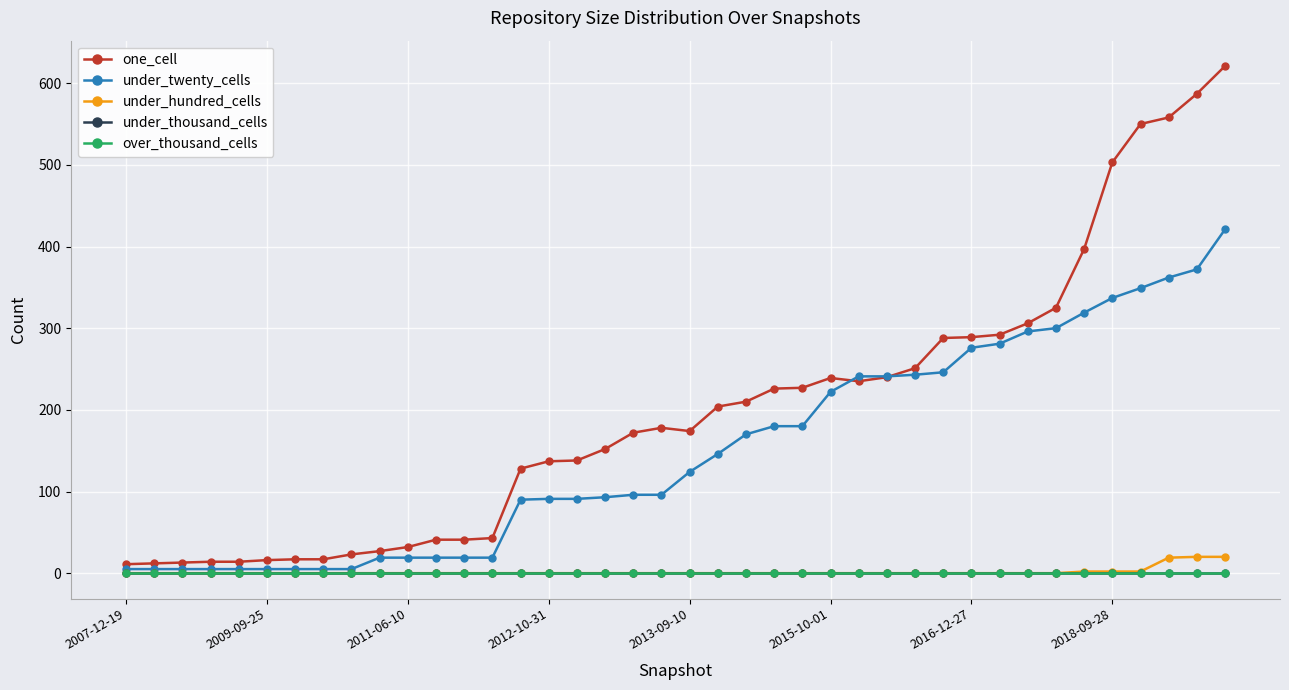

What is the difference between the maximum and second lowest values in the one_cell series?

609